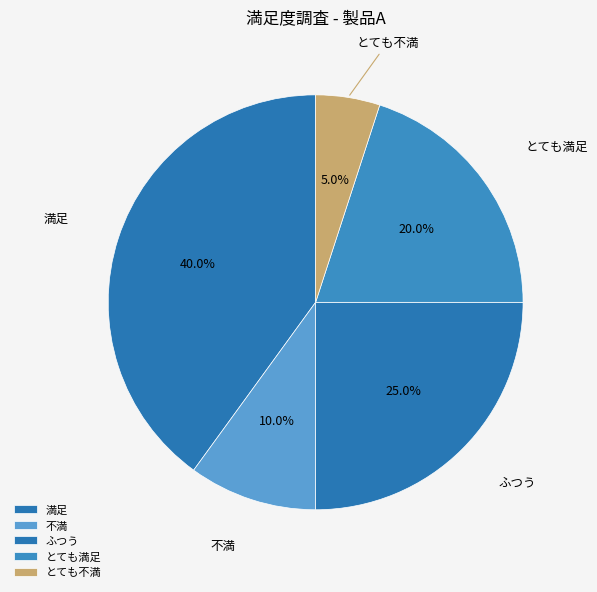

How many slices are in this pie chart?

5